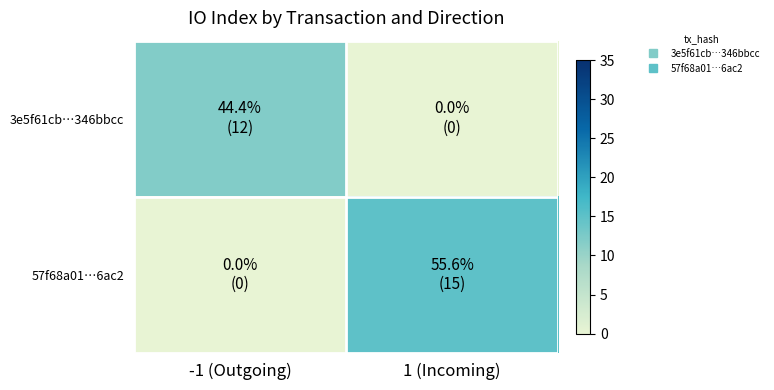

Rank the series by their average value, from highest to lowest.

57f68a01…6ac2, 3e5f61cb…346bbcc